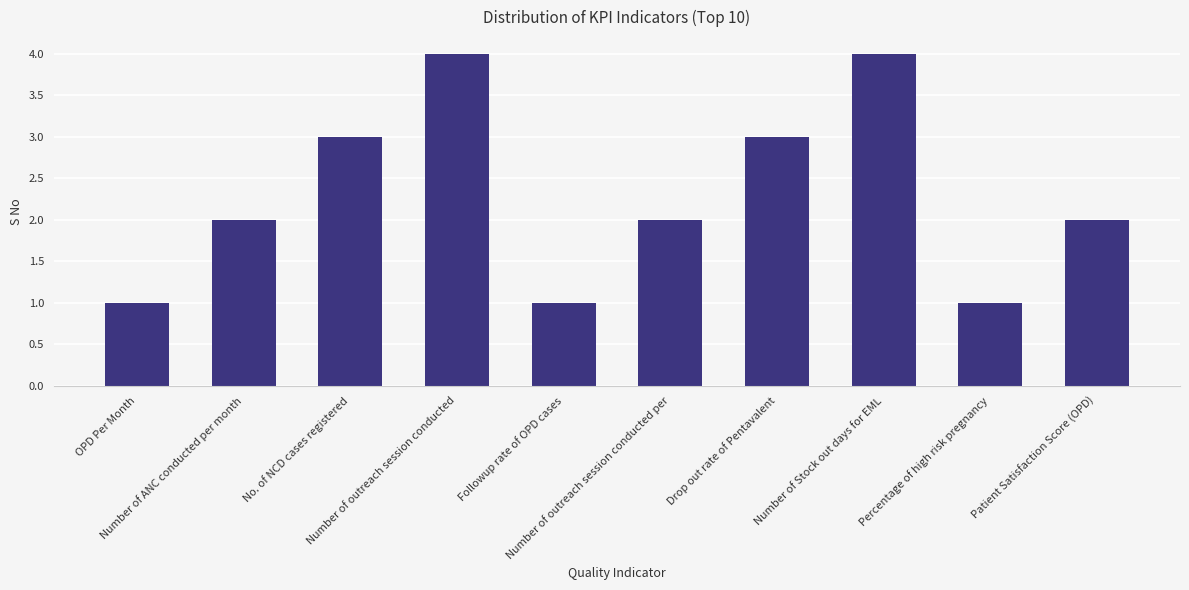

What is the greatest value displayed?

4